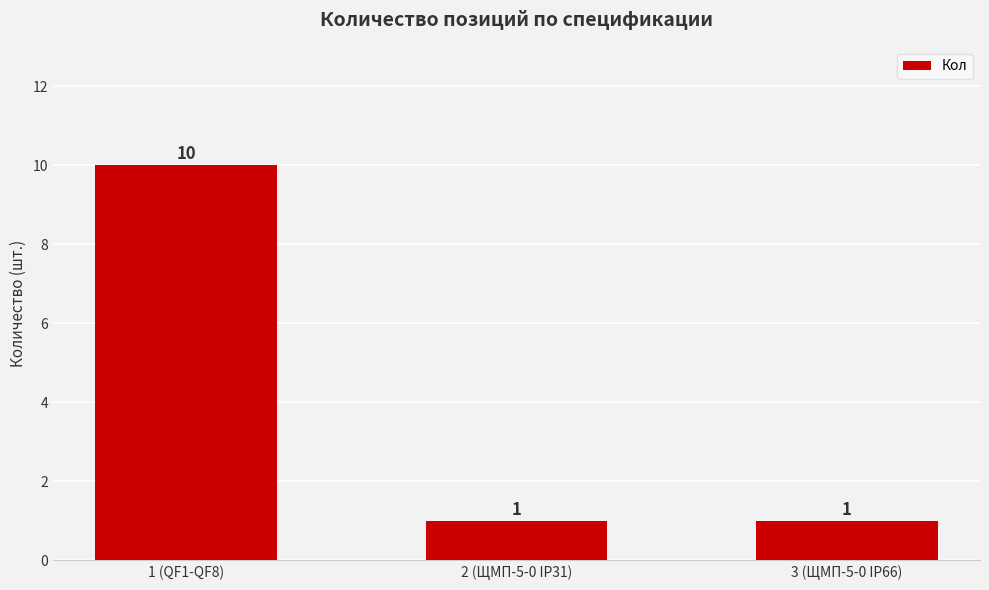

What is the minimum value shown in the chart?

1